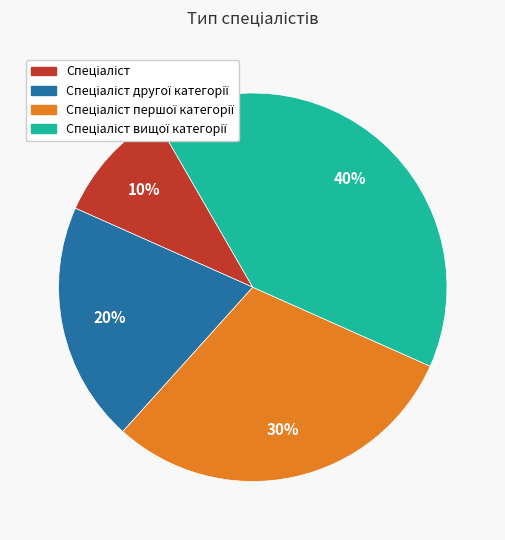

Is there any slice that represents more than half of the pie?

No